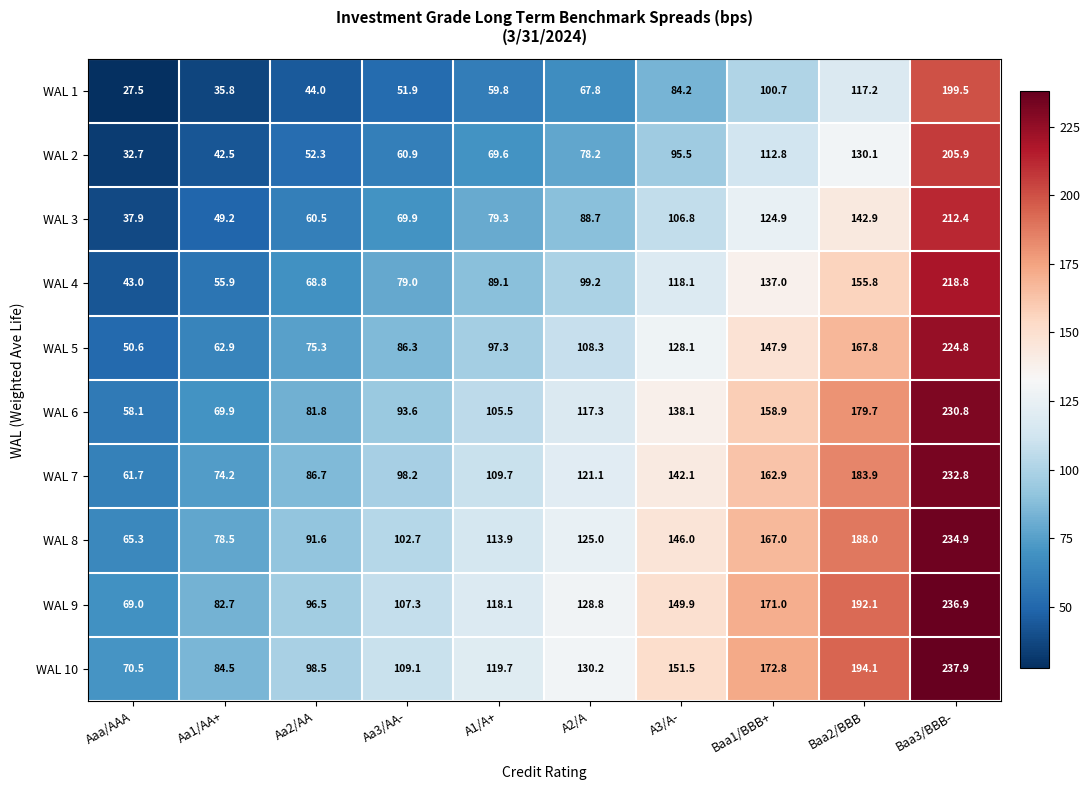

The value of WAL 7 at Aa3/AA- is 53.2. True or false?

False